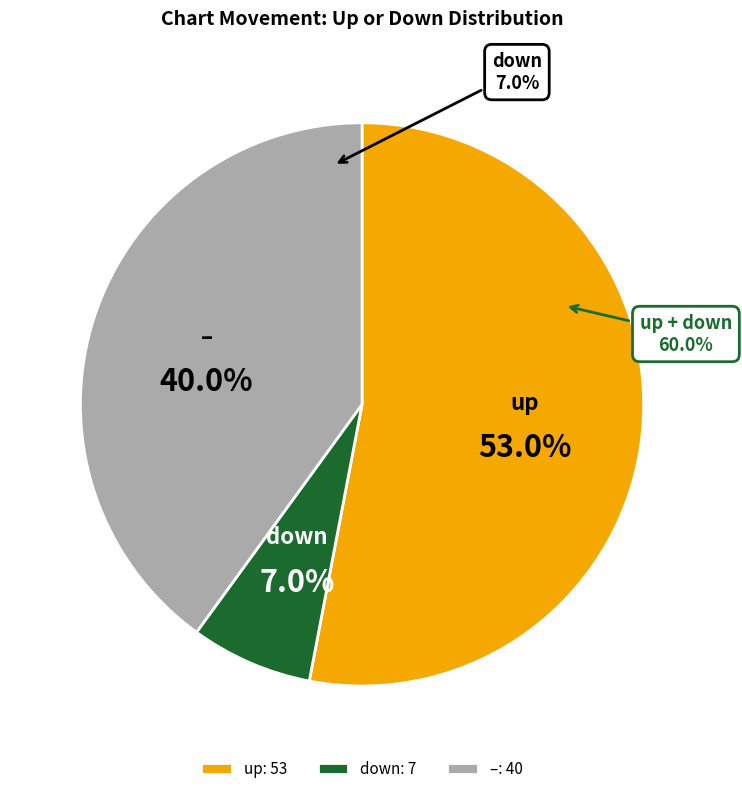

Count the number of slices in the pie.

3